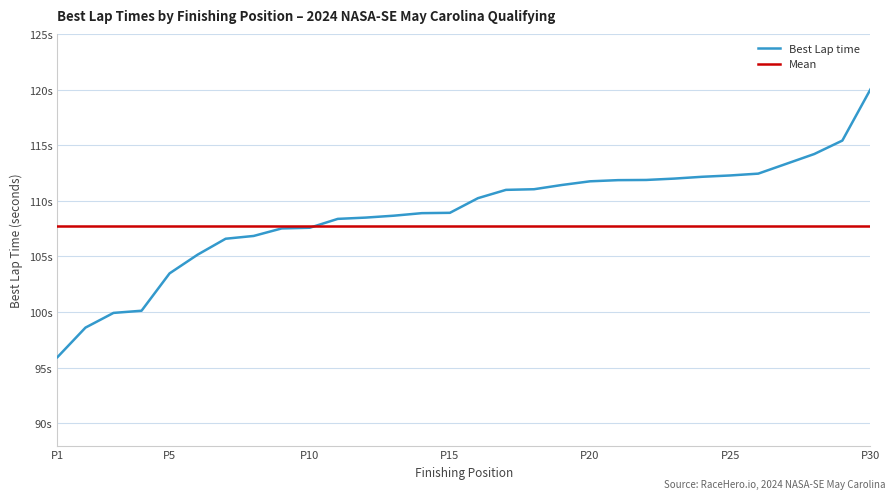

Where is Mean nearest to the value 107?

P1